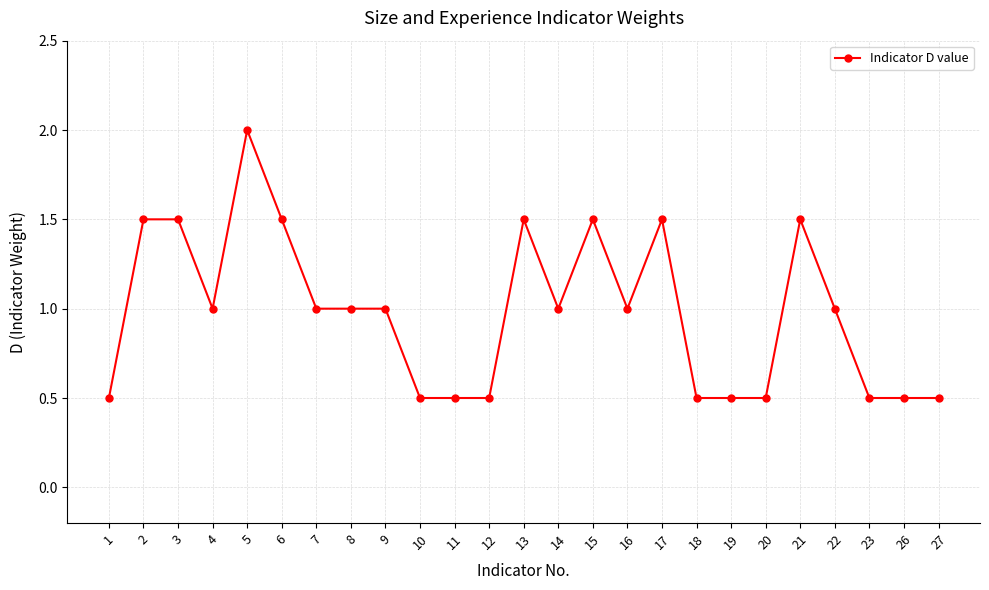

How many lines are shown in the chart?

1